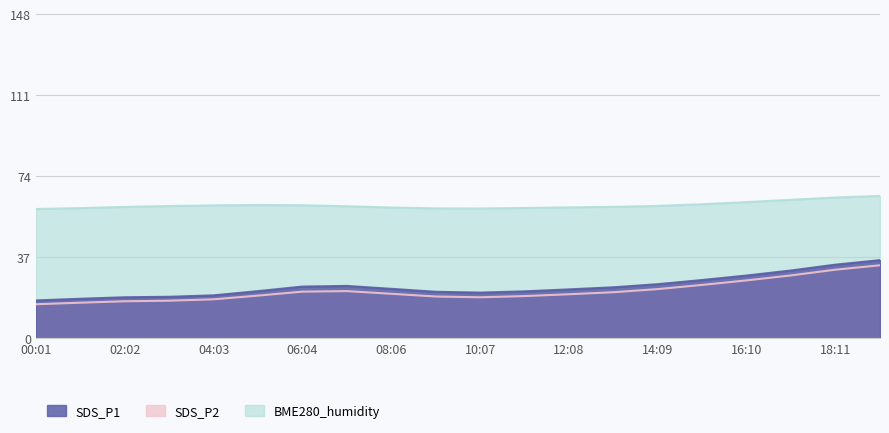

True or false: BME280_humidity and SDS_P1 cross at least once.

False